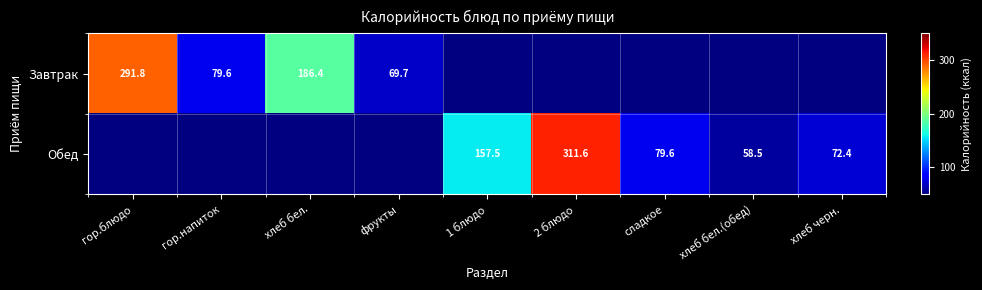

At how many categories does at least one series exceed 86?

4